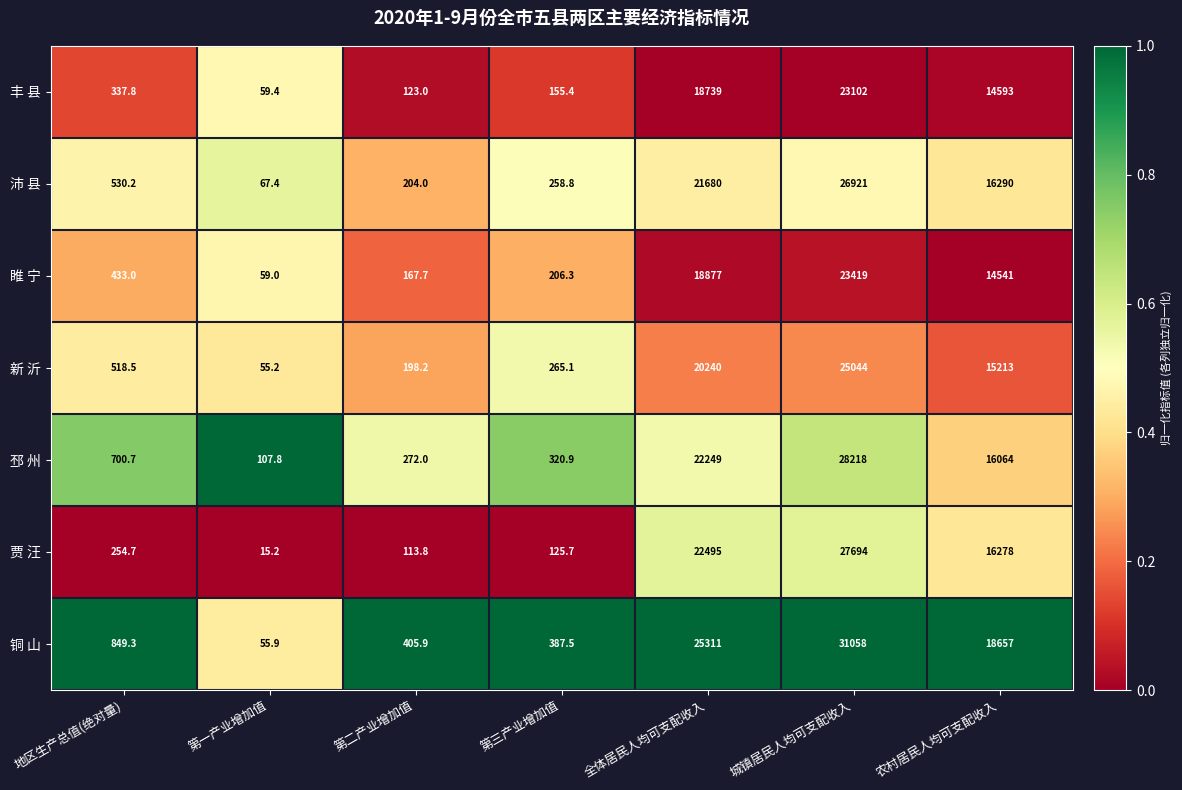

True or false: 贾 汪 has a value of 22495.0 at 全体居民人均可支配收入.

True